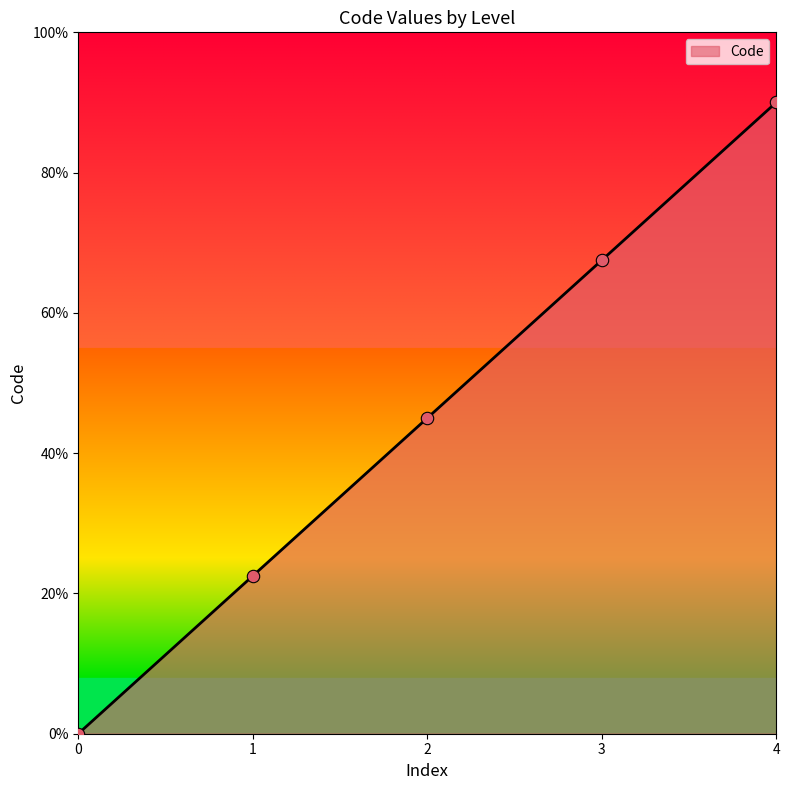

Is this an area chart (filled region under the line)?

Yes